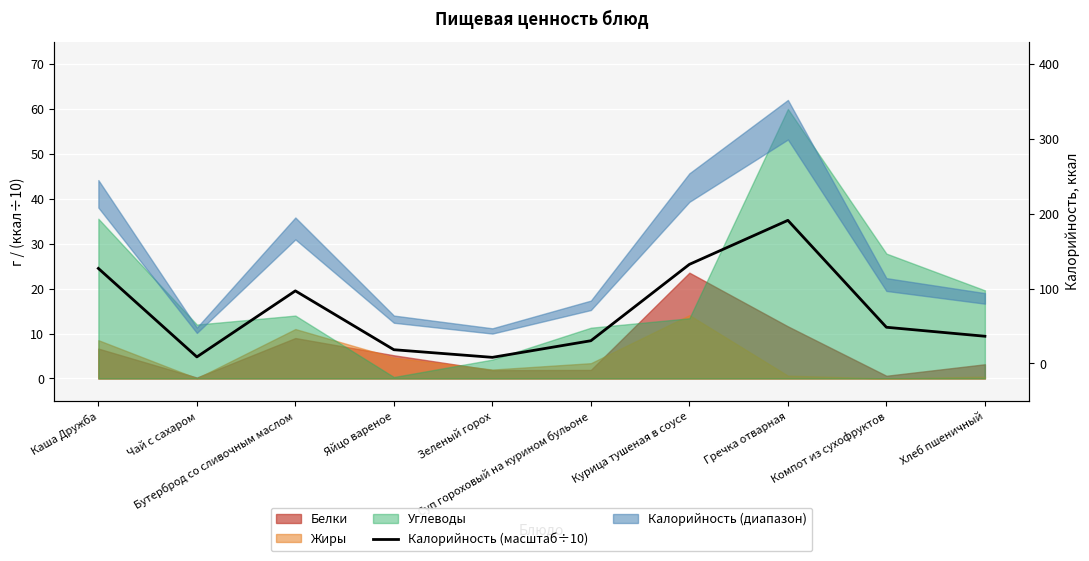

Between Хлеб пшеничный and Суп гороховый на курином бульоне, which is larger?

Хлеб пшеничный